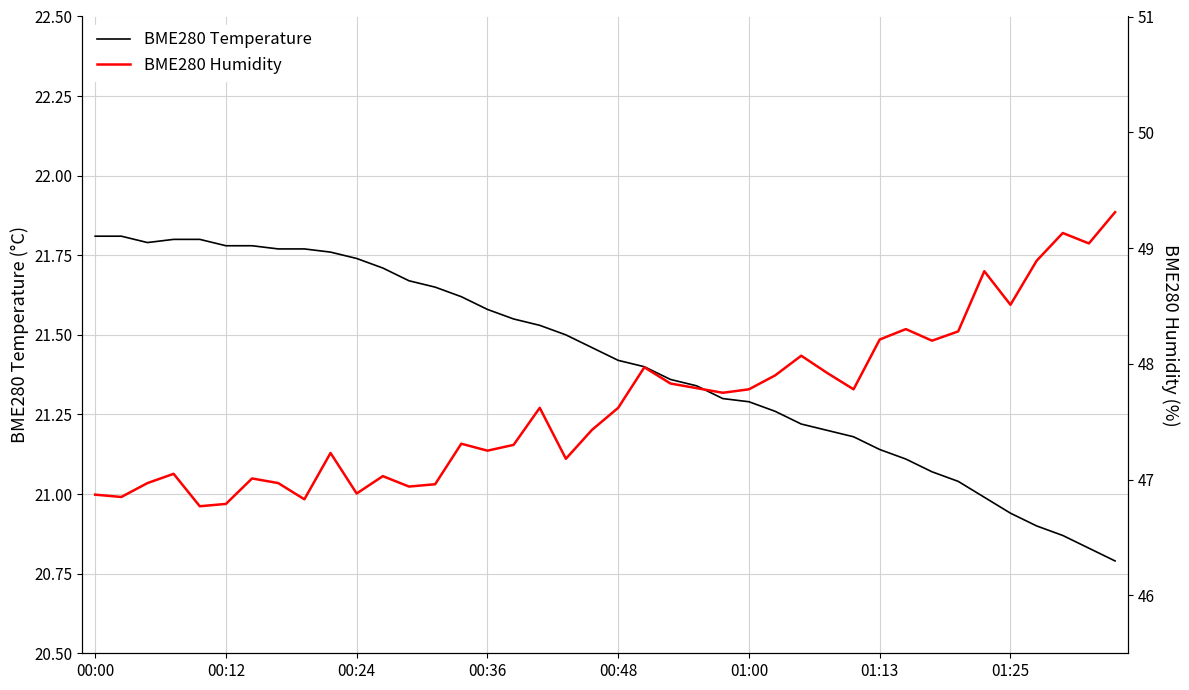

Rank the series by their average value, from lowest to highest.

BME280 Temperature, BME280 Humidity